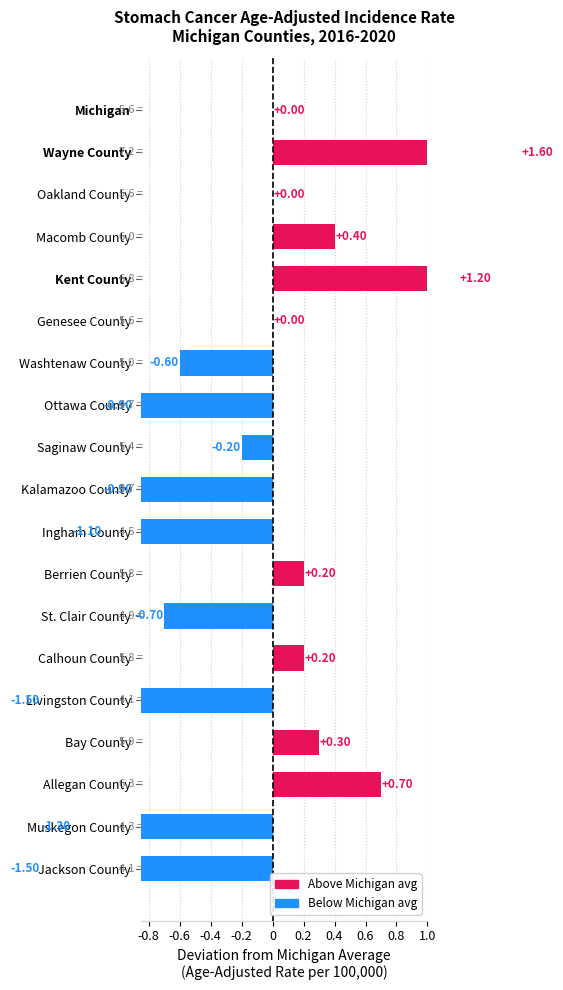

Is it true that the value at Calhoun County is 0.2?

True